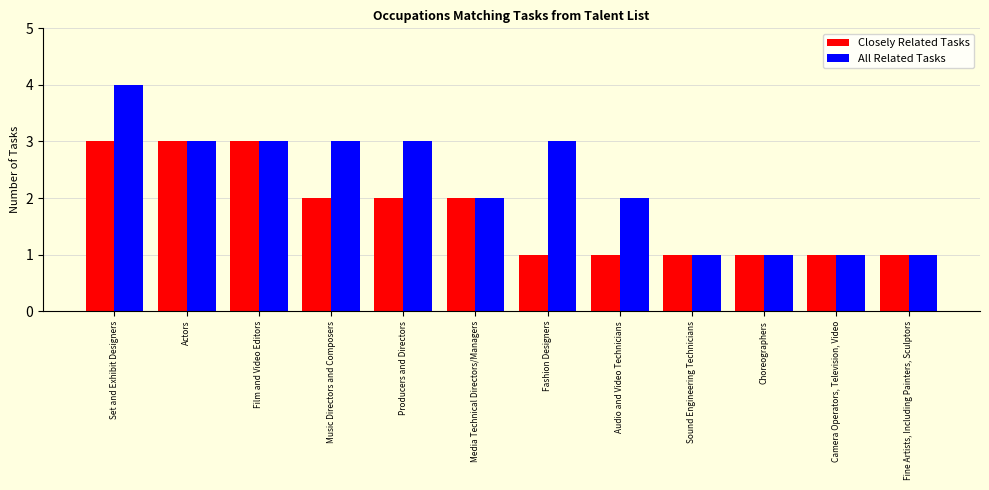

Is the value of All Related Tasks at Actors greater than the value of Closely Related Tasks at Camera Operators, Television, Video?

Yes